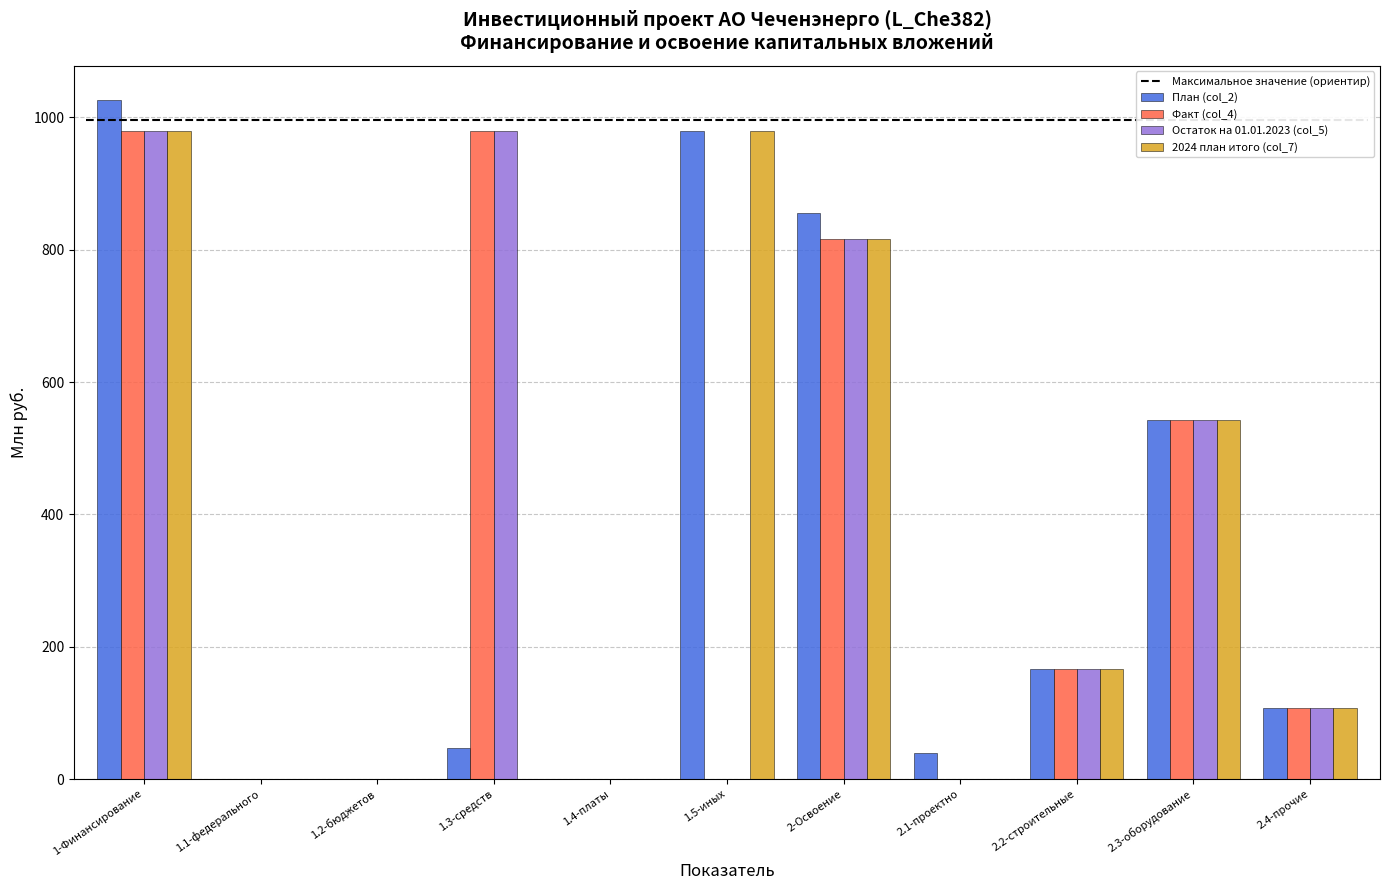

Is the value of Факт (col_4) at 2.3-оборудование greater than the value of Остаток на 01.01.2023 (col_5) at 1.4-платы?

Yes